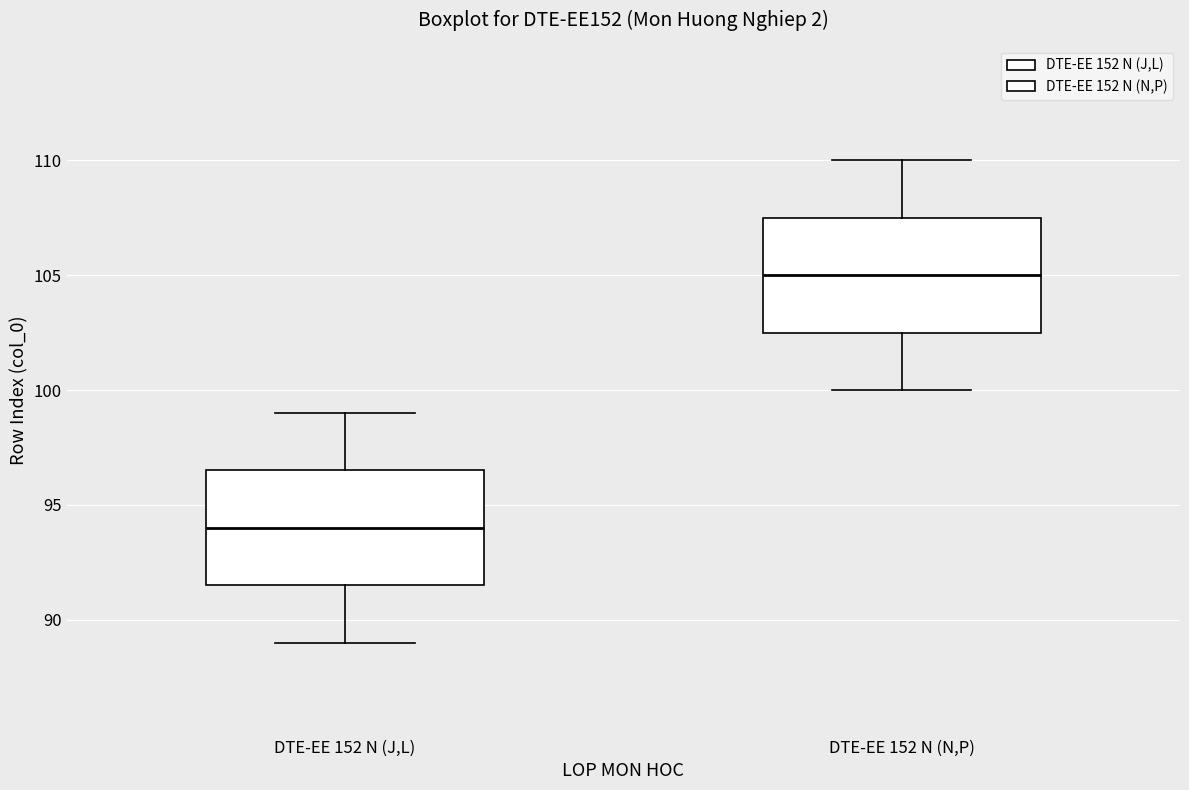

Reading left to right, read every box against the y-axis: the position of its median line, the range the box covers, and the ends of its whiskers. The values are not printed on the chart, so give them approximately, as read against the axis.

DTE-EE 152 N (J,L): median 94.0, box 91.5 to 96.5, whiskers 89.0 to 99.0
DTE-EE 152 N (N,P): median 105.0, box 102.5 to 107.5, whiskers 100.0 to 110.0